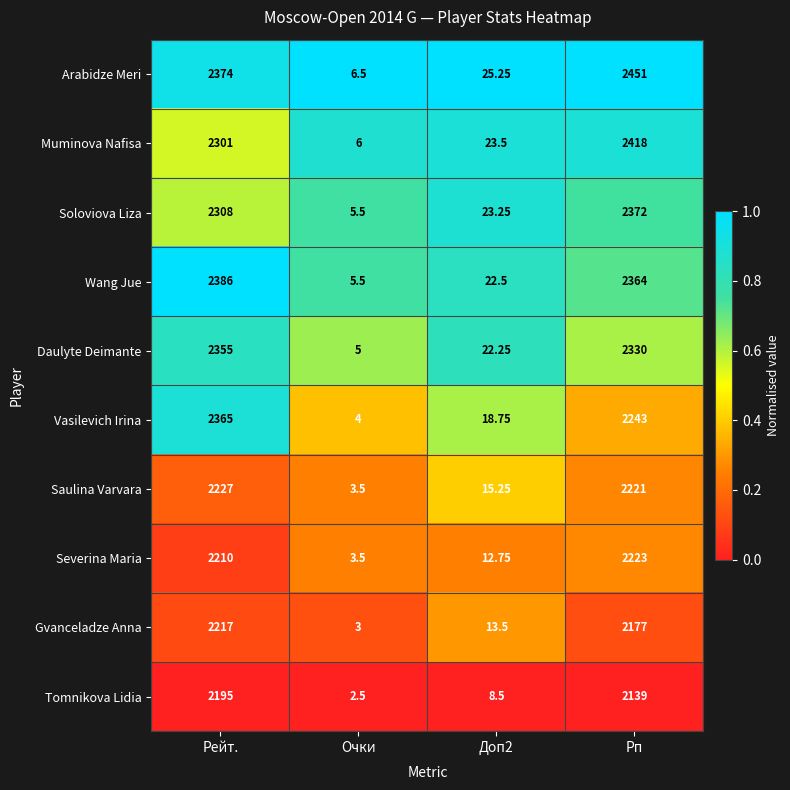

Which series has the largest total across all categories?

Arabidze Meri